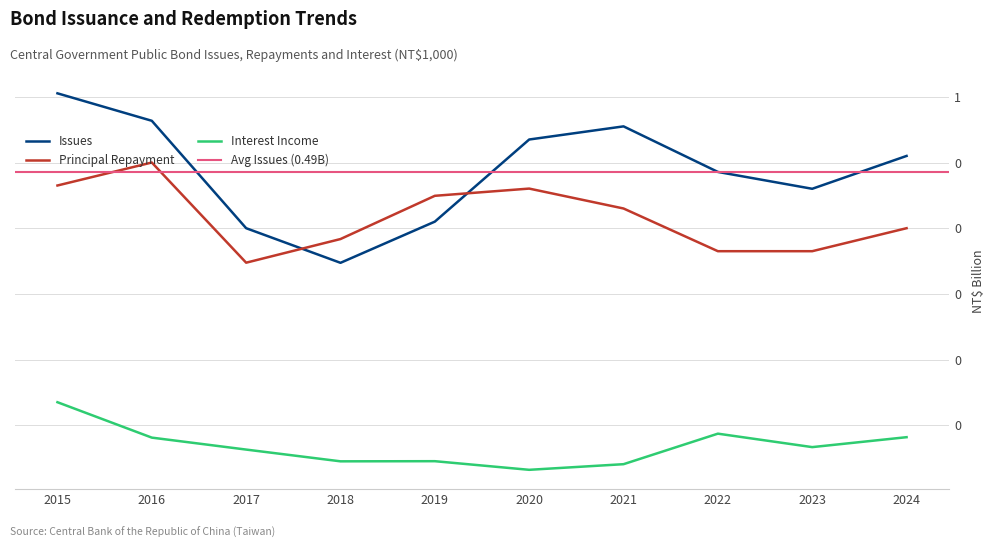

Rank the series at 2023 from lowest to highest value.

Interest Income, Principal Repayment, Issues (NT$1,000)